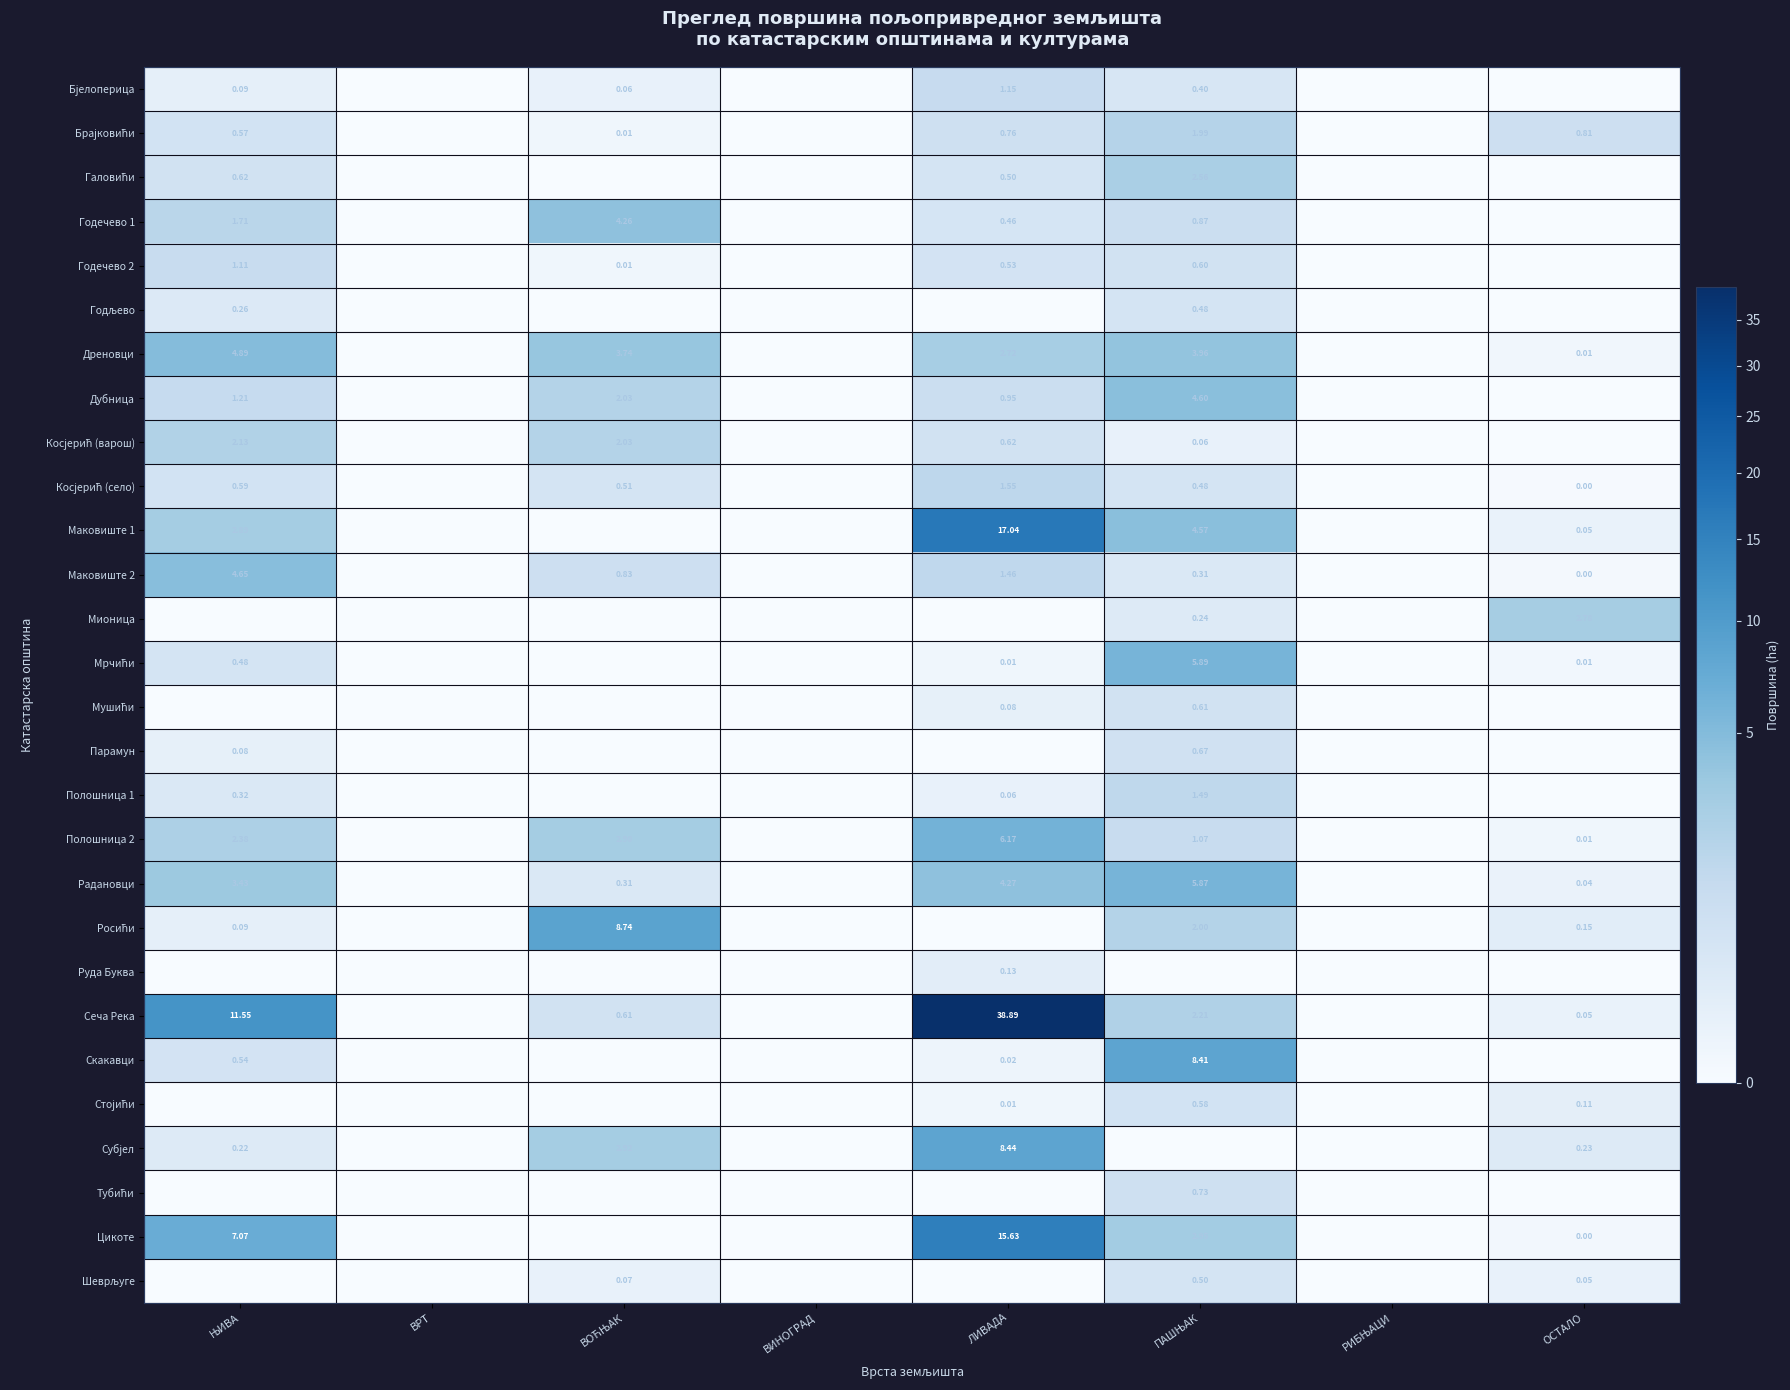

Where is Дреновци nearest to the value 2?

ЛИВАДА